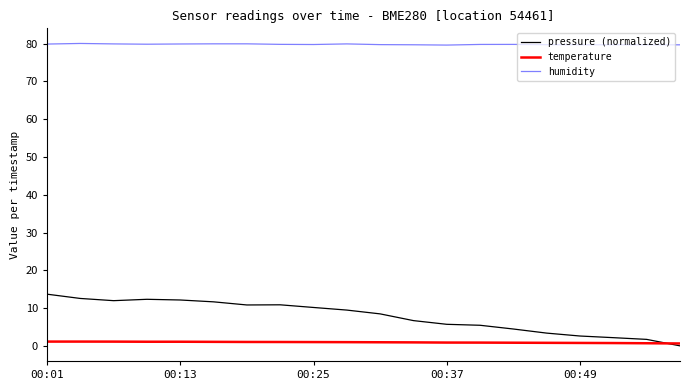

Which series has the largest total across all categories?

humidity